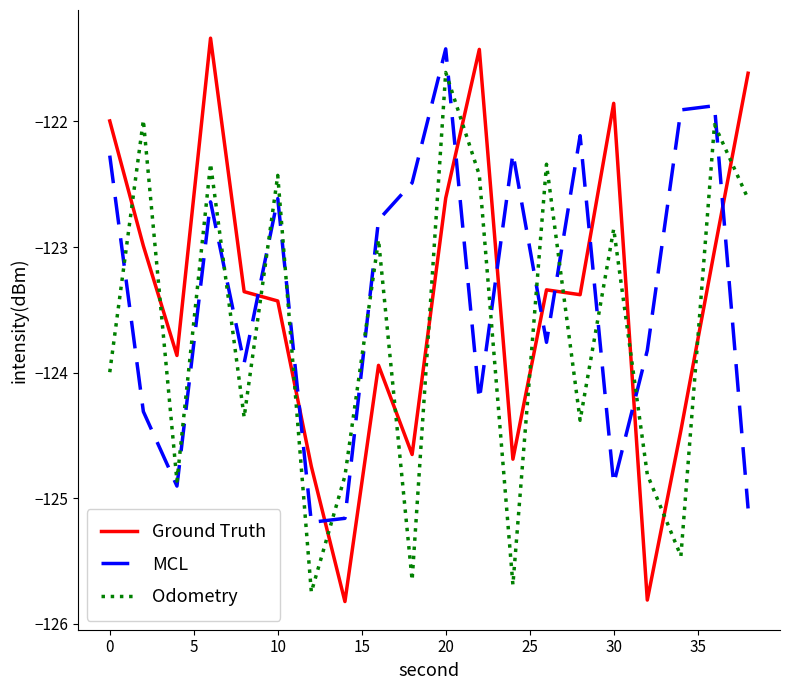

What is the minimum value for Ground Truth?

-125.8